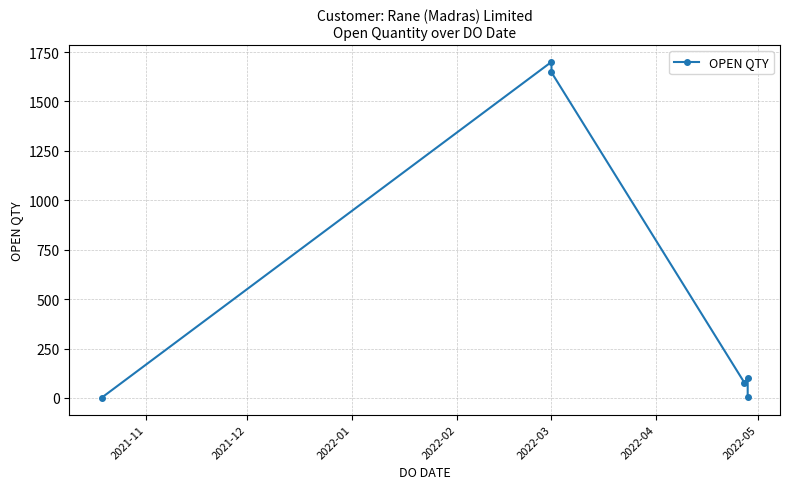

The value at 2022-03 is 1184. True or false?

False